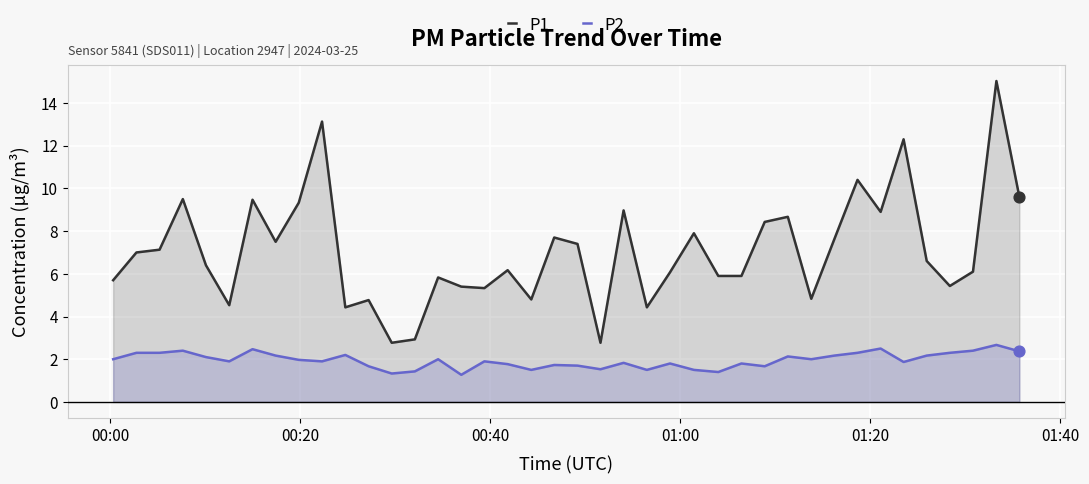

Which series has the largest Y range (max minus min)?

P1